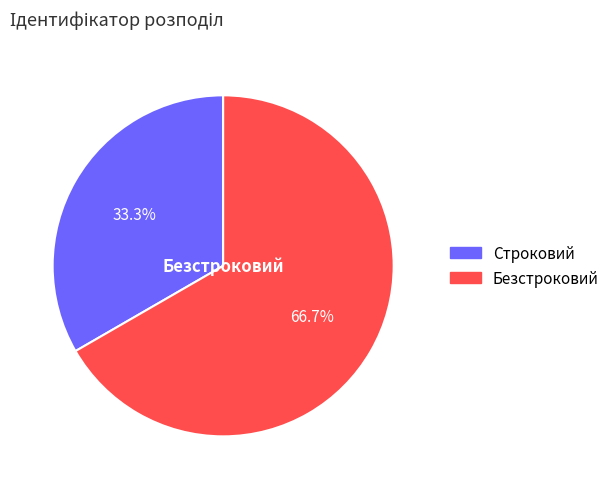

True or false: Безстроковий accounts for 67% of the total.

True